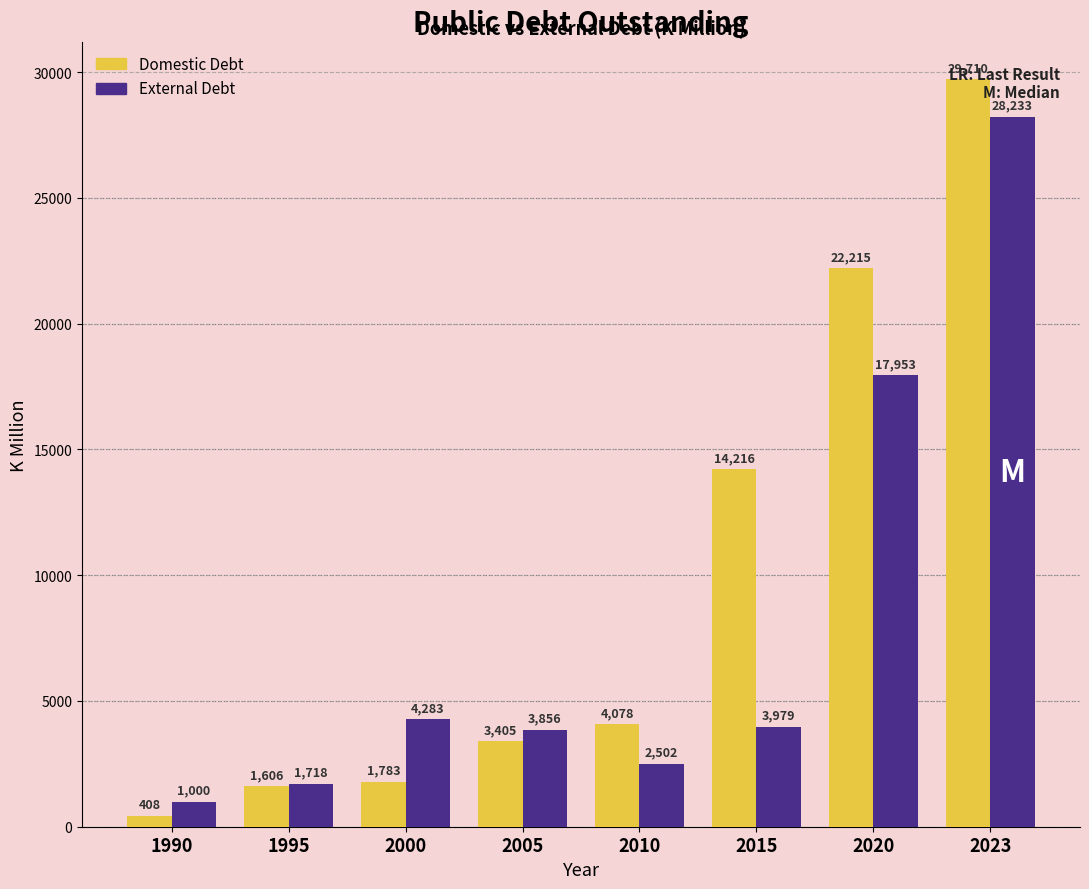

What is the difference between the highest and lowest values at 2023?

1477.1